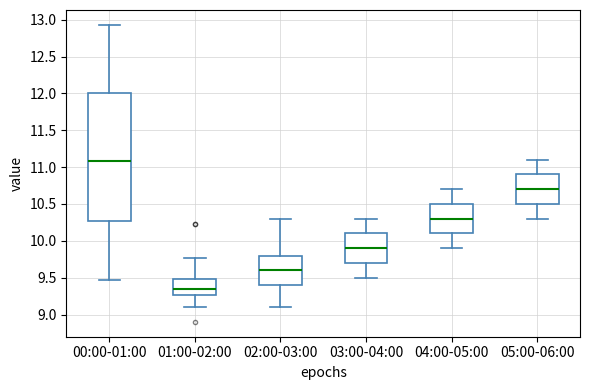

Reading left to right, read every box against the y-axis: the position of its median line, the range the box covers, and the ends of its whiskers. The values are not printed on the chart, so give them approximately, as read against the axis.

00:00-01:00: median 11.10, box 10.25 to 12.00, whiskers 9.45 to 12.95
01:00-02:00: median 9.35, box 9.25 to 9.50, whiskers 9.10 to 9.75
02:00-03:00: median 9.60, box 9.40 to 9.80, whiskers 9.10 to 10.30
03:00-04:00: median 9.90, box 9.70 to 10.10, whiskers 9.50 to 10.30
04:00-05:00: median 10.30, box 10.10 to 10.50, whiskers 9.90 to 10.70
05:00-06:00: median 10.70, box 10.50 to 10.90, whiskers 10.30 to 11.10